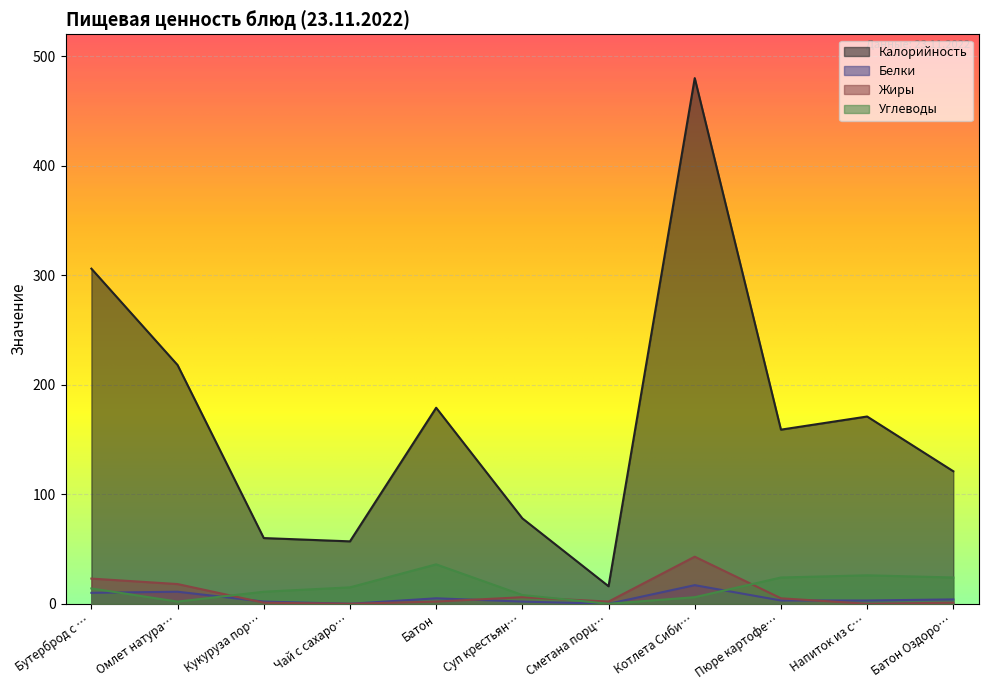

Where is the first local maximum for Углеводы?

Батон